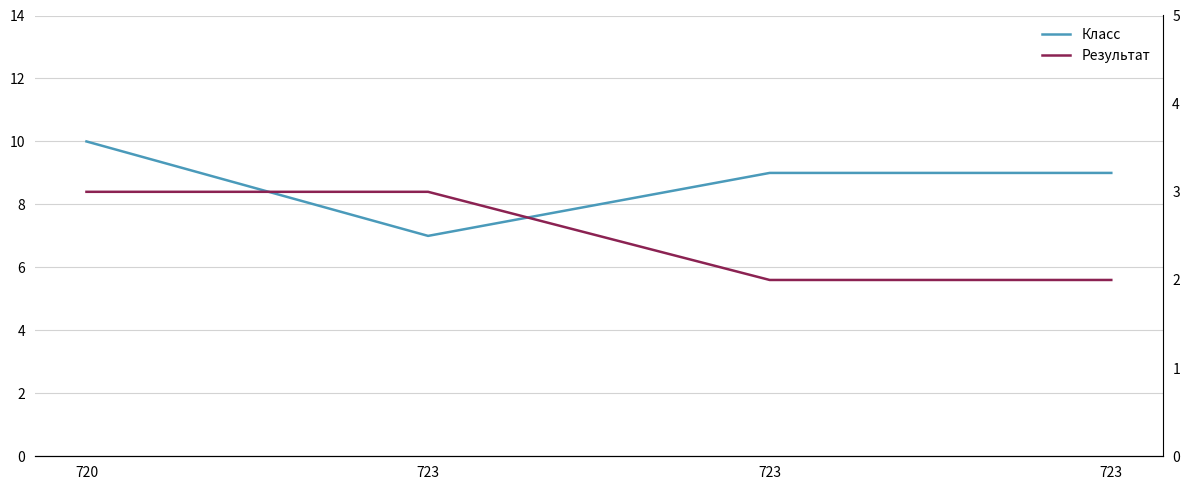

Reading left to right, extract all data points from this chart.

Класс: 10	7	9	9
Результат: 3	3	2	2